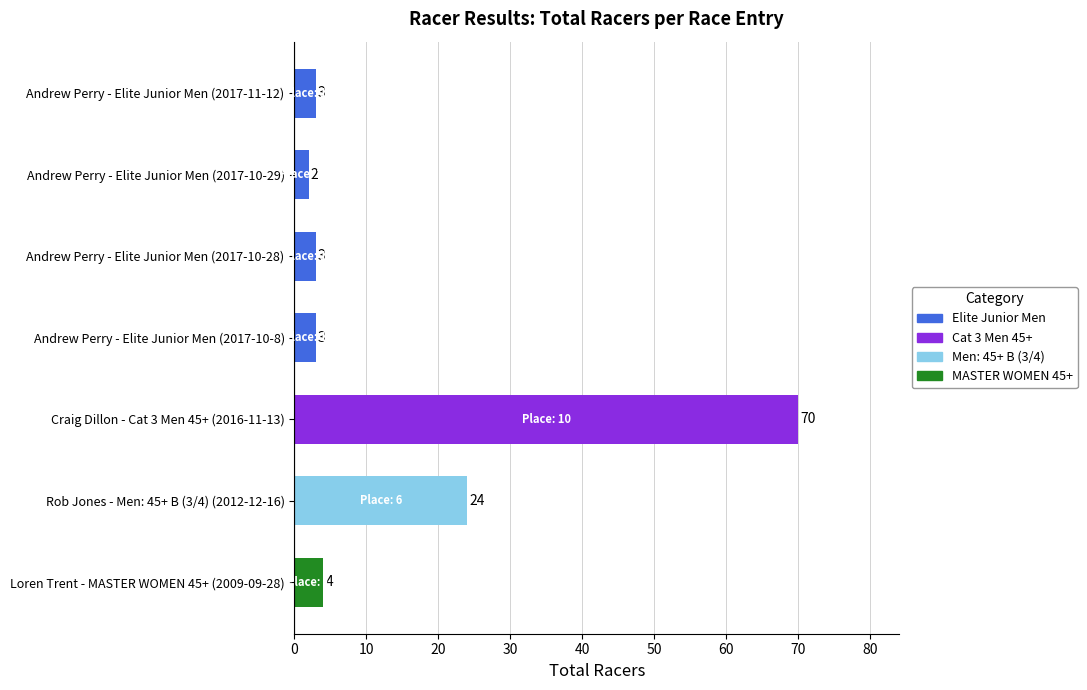

Reading bottom to top, what are all the values shown in this chart?

Loren Trent - MASTER WOMEN 45+ (2009-09-28)=4	Rob Jones - Men: 45+ B (3/4) (2012-12-16)=24	Craig Dillon - Cat 3 Men 45+ (2016-11-13)=70	Andrew Perry - Elite Junior Men (2017-10-8)=3	Andrew Perry - Elite Junior Men (2017-10-28)=3	Andrew Perry - Elite Junior Men (2017-10-29)=2	Andrew Perry - Elite Junior Men (2017-11-12)=3